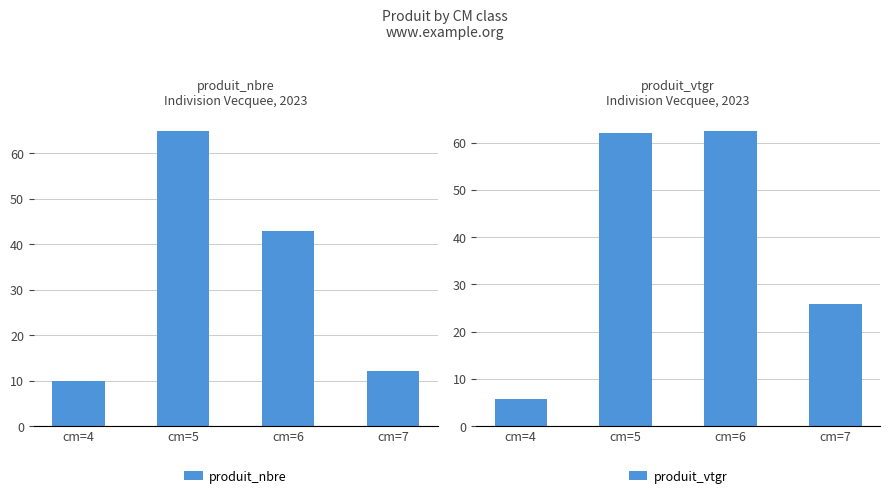

What is the spread (max minus min) of values at cm=7?

13.8